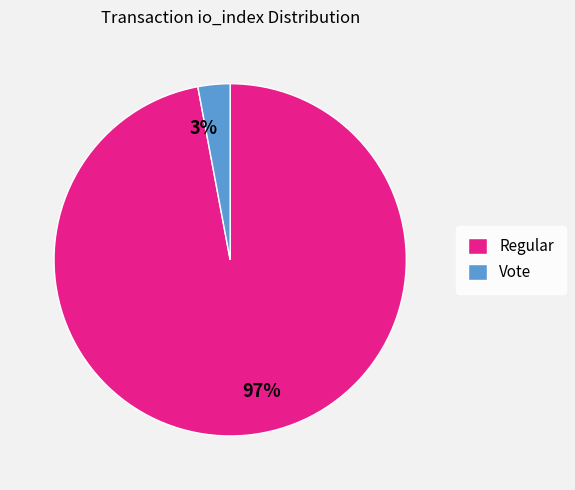

To the nearest percent, what is the difference between the Regular and Vote slice percentages?

94%